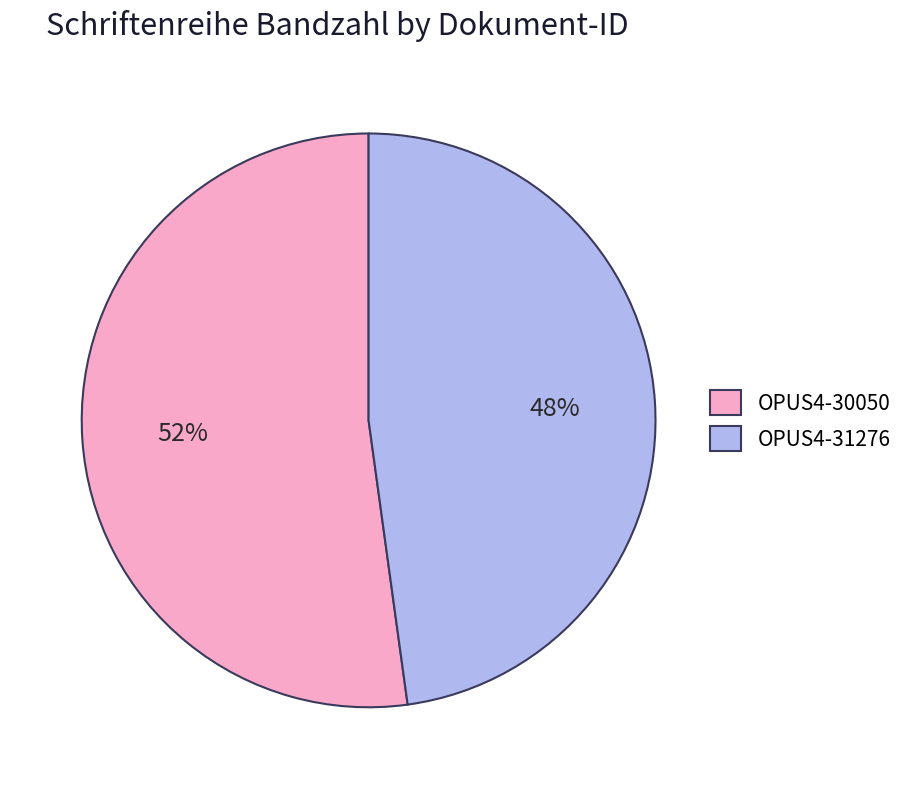

To the nearest percent, what is the average slice percentage?

50%